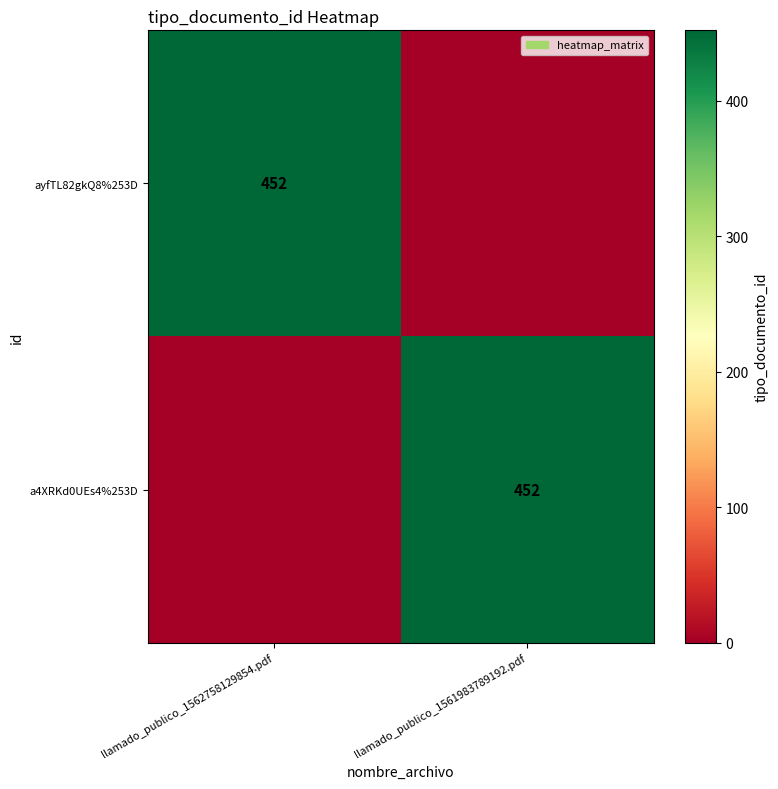

What is the spread (max minus min) of values at llamado_publico_1561983789192.pdf?

452